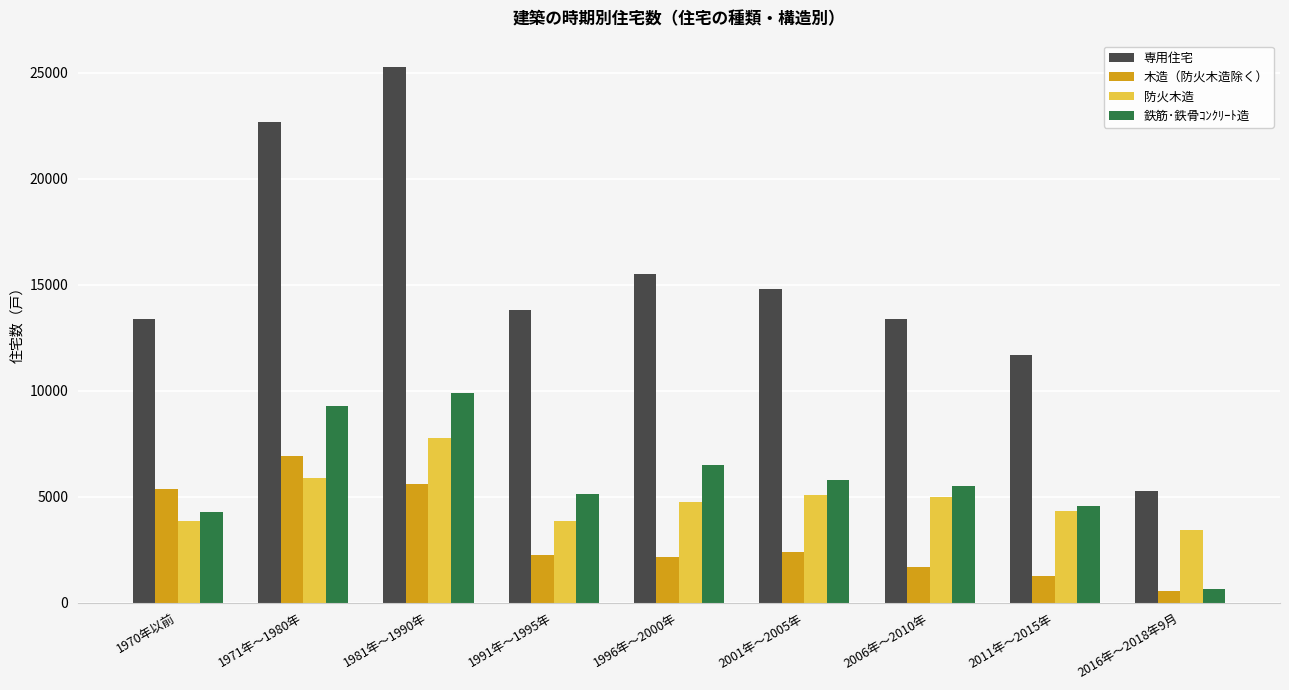

What is the average value of the 木造（防火木造除く） series?

3124